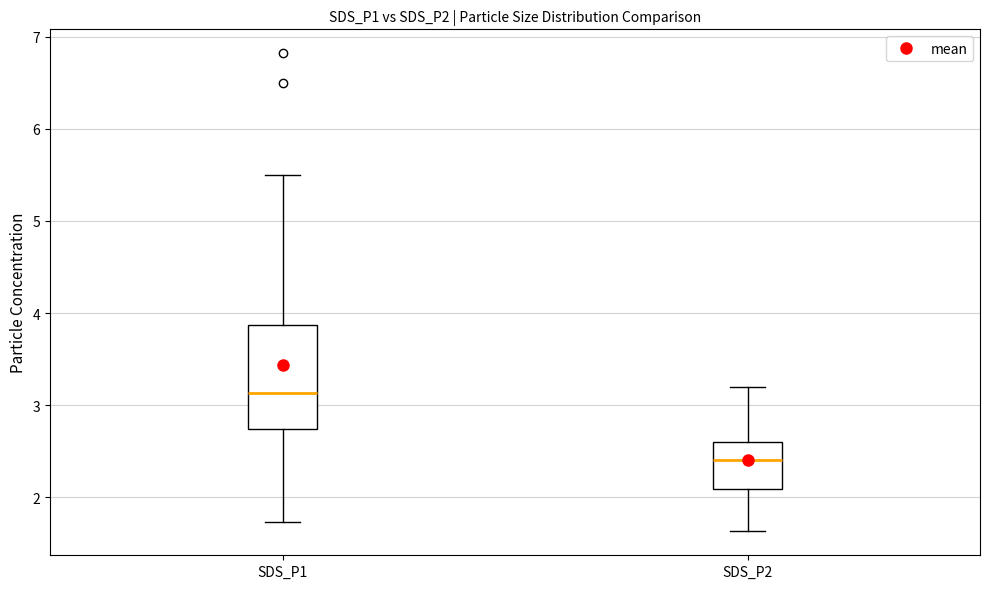

Where does the median line of the box for SDS_P1 sit on the y-axis? The values are not printed on the chart, so give them approximately, as read against the axis.

3.1